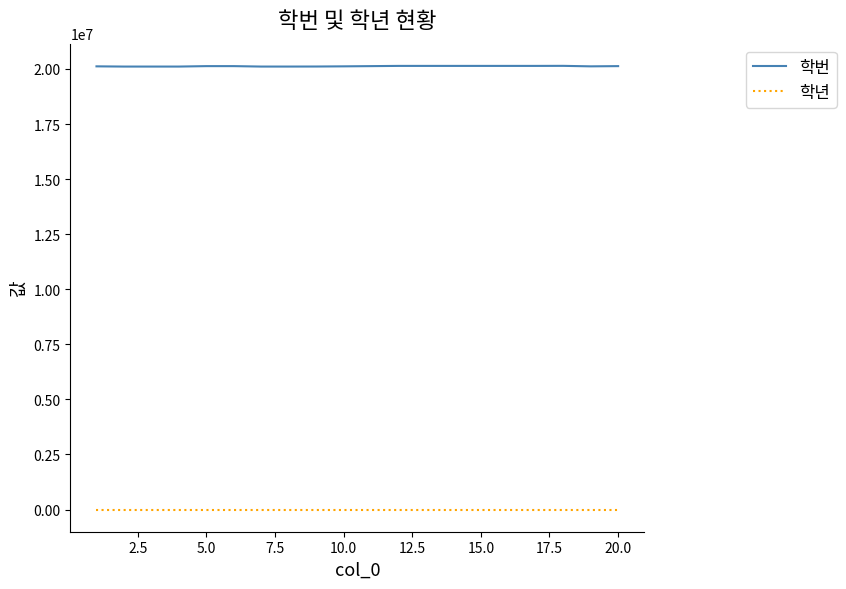

List the series in order of their peak value, lowest first.

학년, 학번